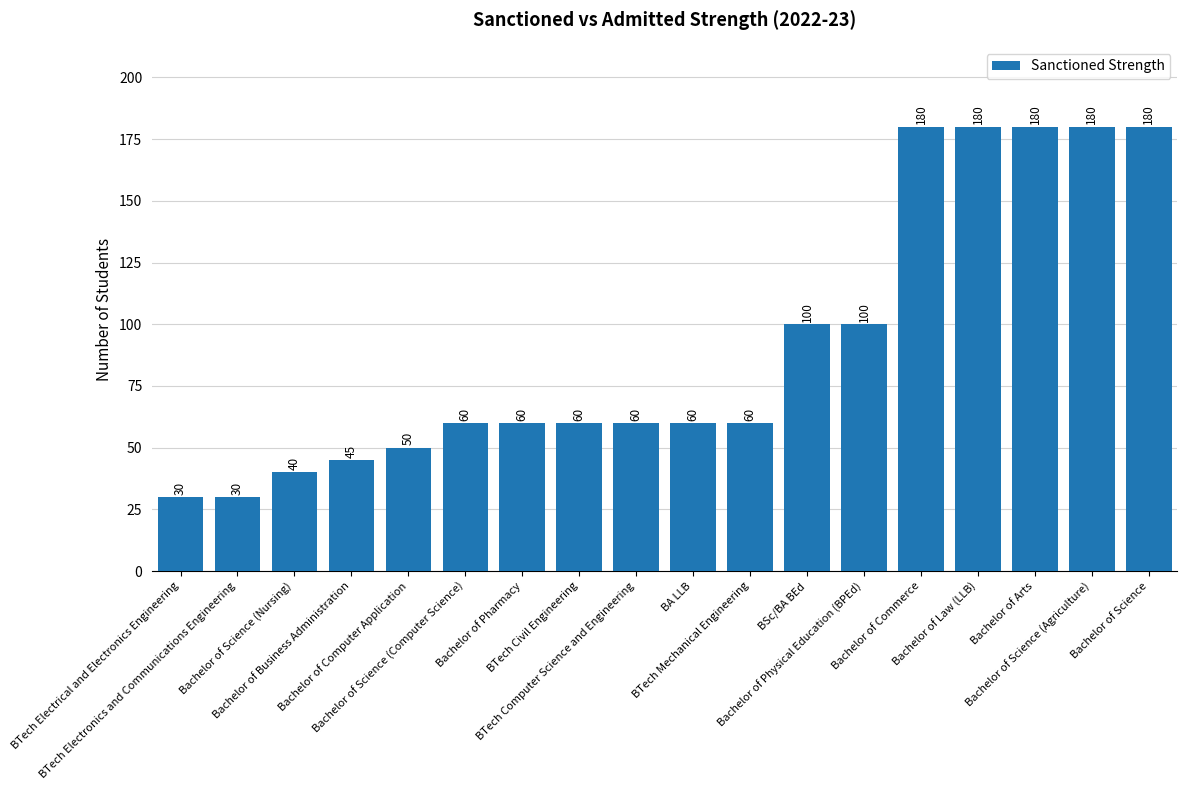

Reading right to left, what are all the values shown in this chart?

Bachelor of Science=180	Bachelor of Science (Agriculture)=180	Bachelor of Arts=180	Bachelor of Law (LLB)=180	Bachelor of Commerce=180	Bachelor of Physical Education (BPEd)=100	BSc/BA BEd=100	BTech Mechanical Engineering=60	BA LLB=60	BTech Computer Science and Engineering=60	BTech Civil Engineering=60	Bachelor of Pharmacy=60	Bachelor of Science (Computer Science)=60	Bachelor of Computer Application=50	Bachelor of Business Administration=45	Bachelor of Science (Nursing)=40	BTech Electronics and Communications Engineering=30	BTech Electrical and Electronics Engineering=30